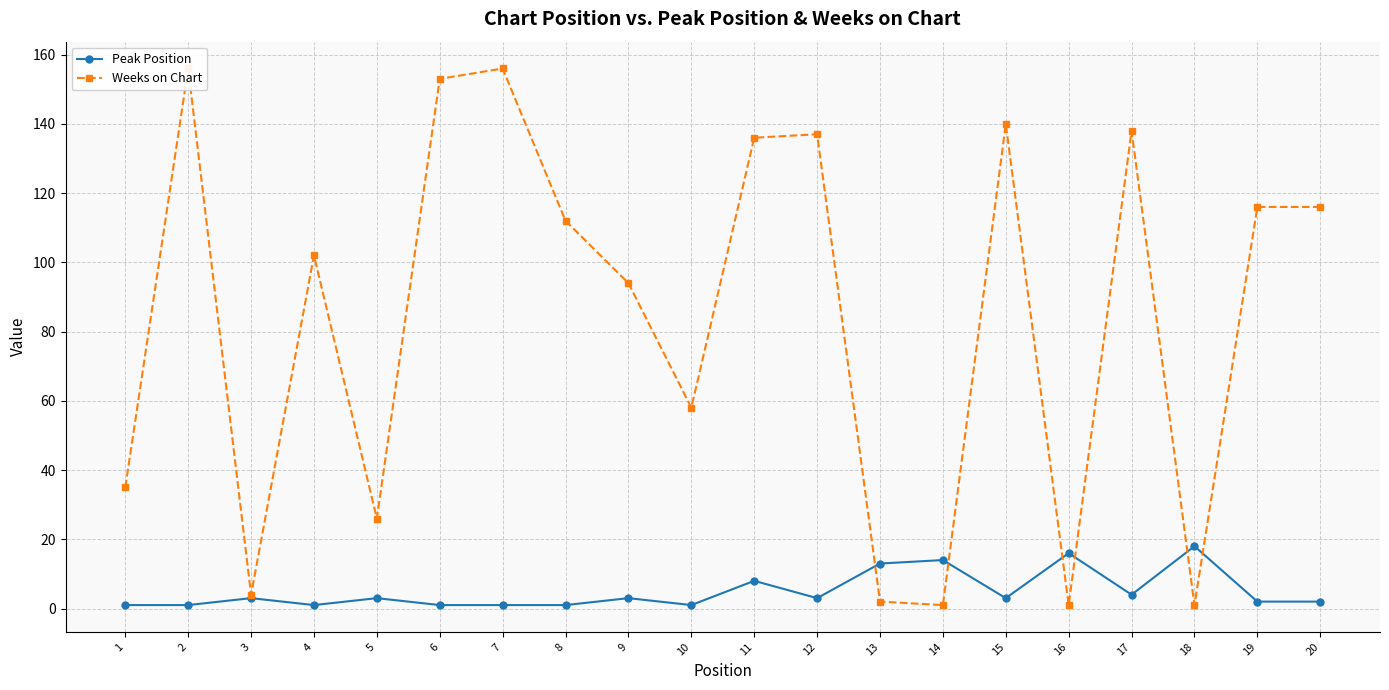

What is the total value across all series at 16?

17